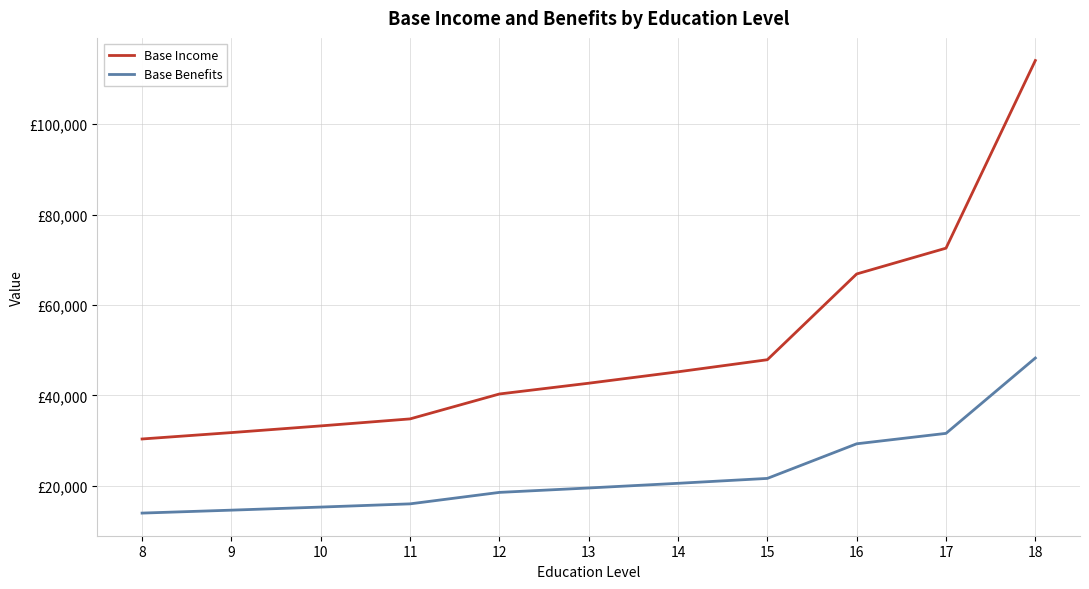

Where is Base Income nearest to the value 72230?

17